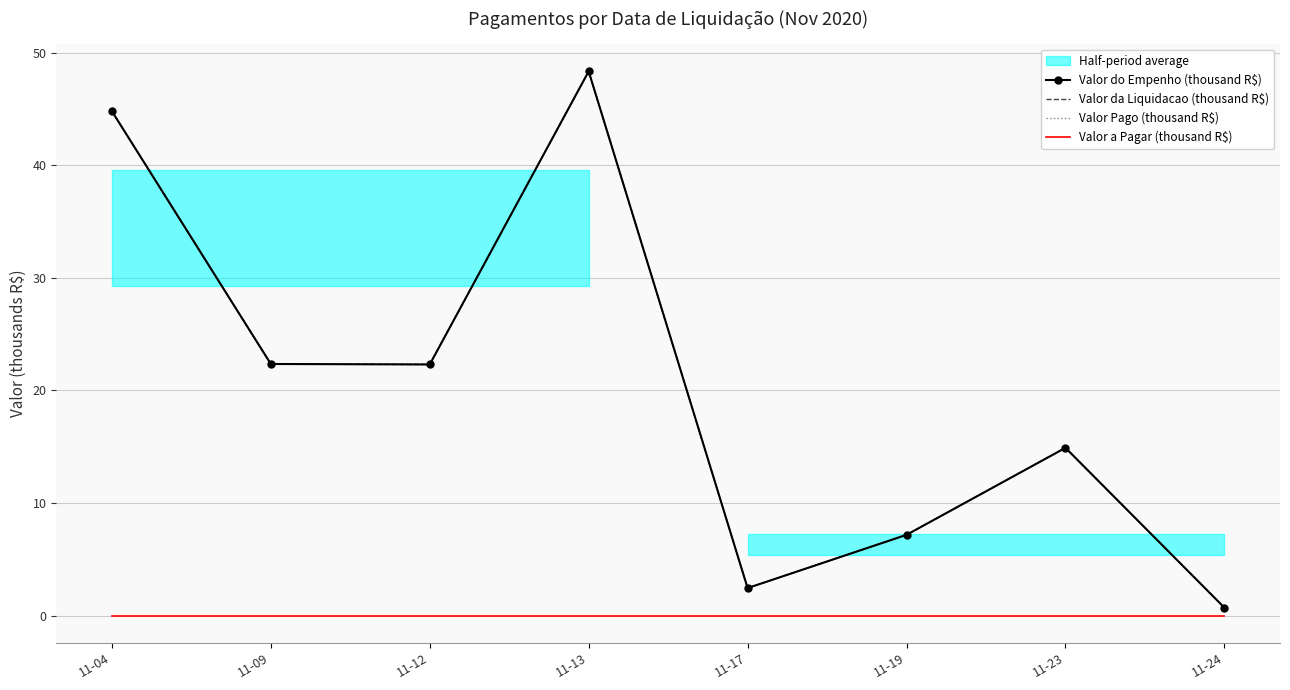

How many data points does each series have?

8